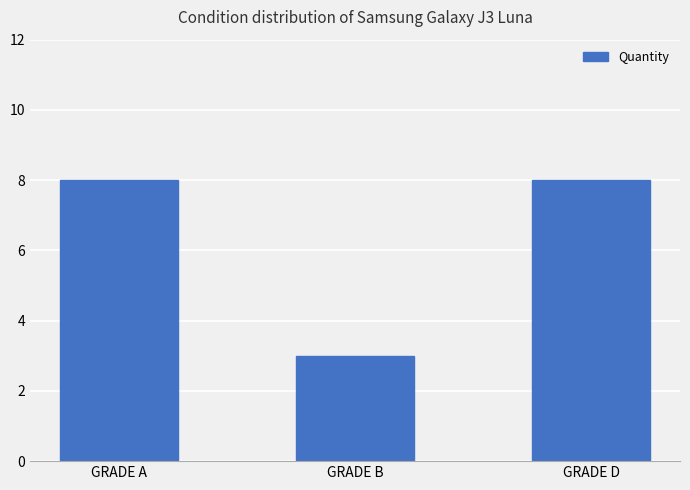

How many bars are there in total?

3